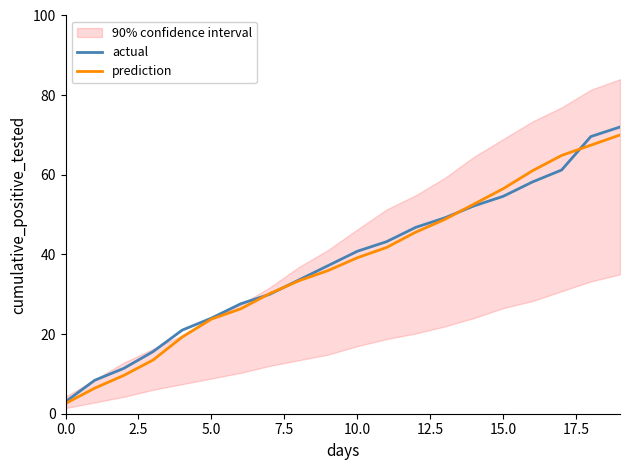

Is this an area chart (filled region under the line)?

No